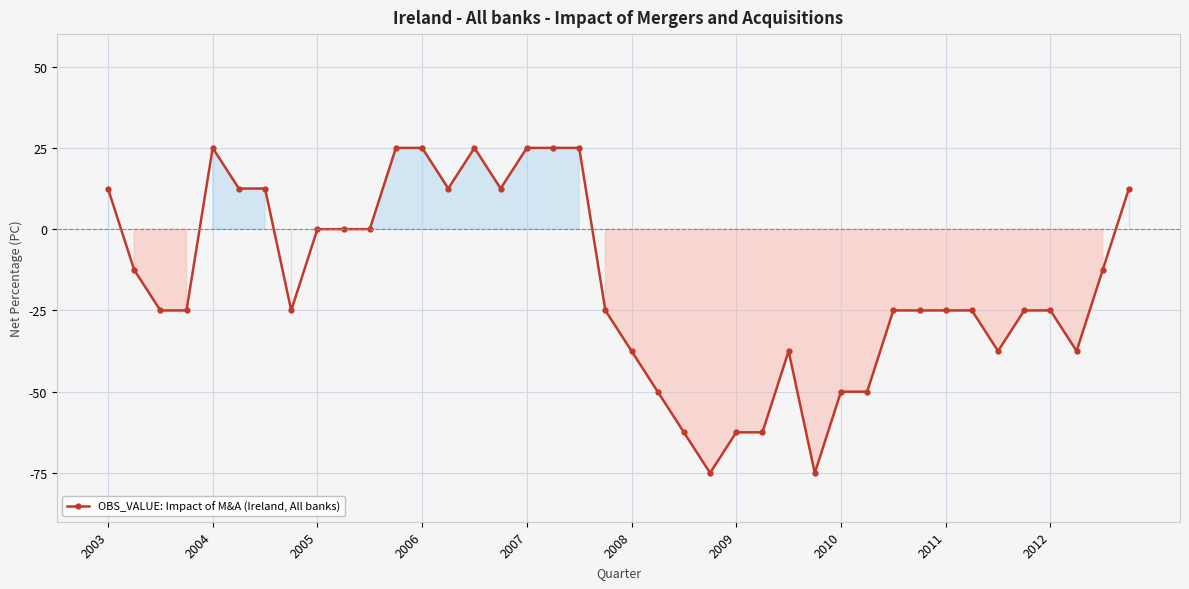

What is the difference between the maximum and minimum values?

100.0